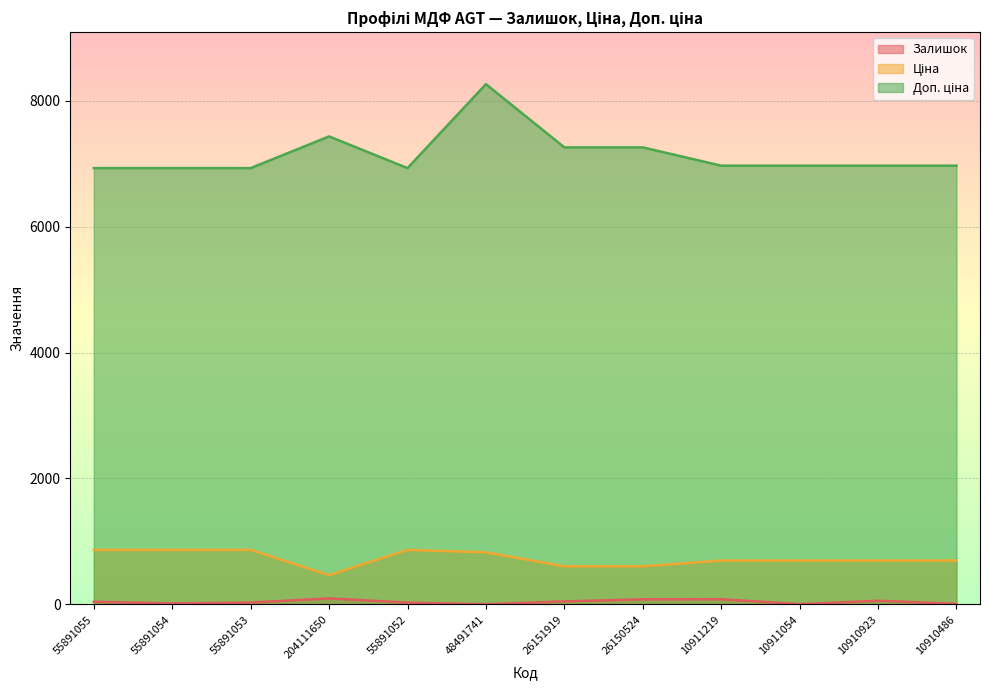

Which series changed the most between 55891055 and 48491741?

Доп. ціна